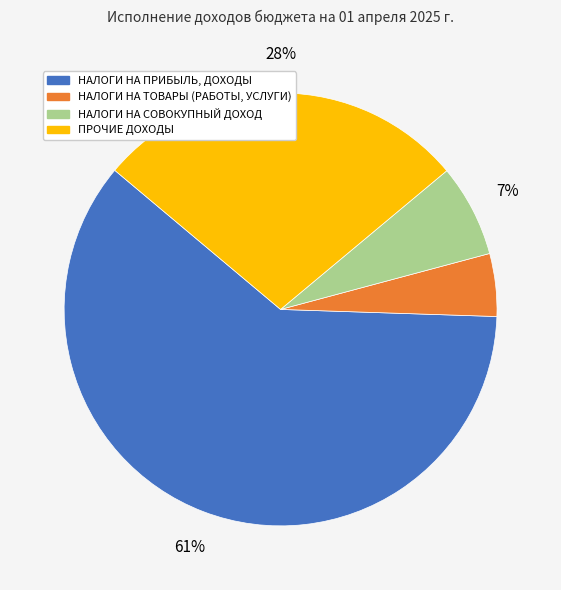

To the nearest percent, what percentage of the pie is ПРОЧИЕ ДОХОДЫ?

28%